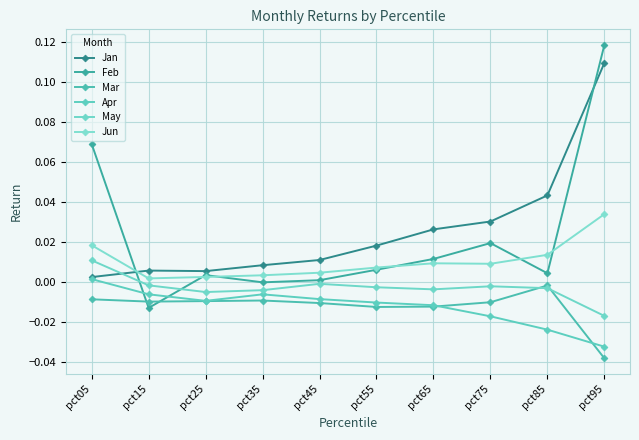

The value of May at pct05 is 0.0. True or false?

False